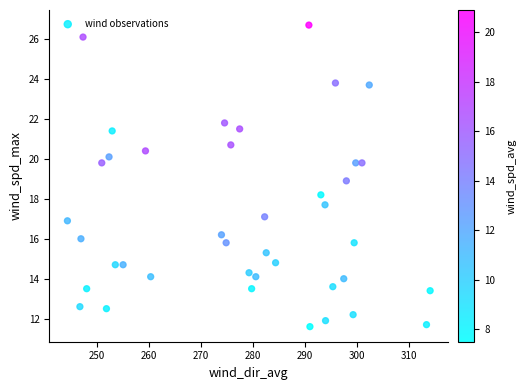

What is the range of Y values (max minus min)?

15.1